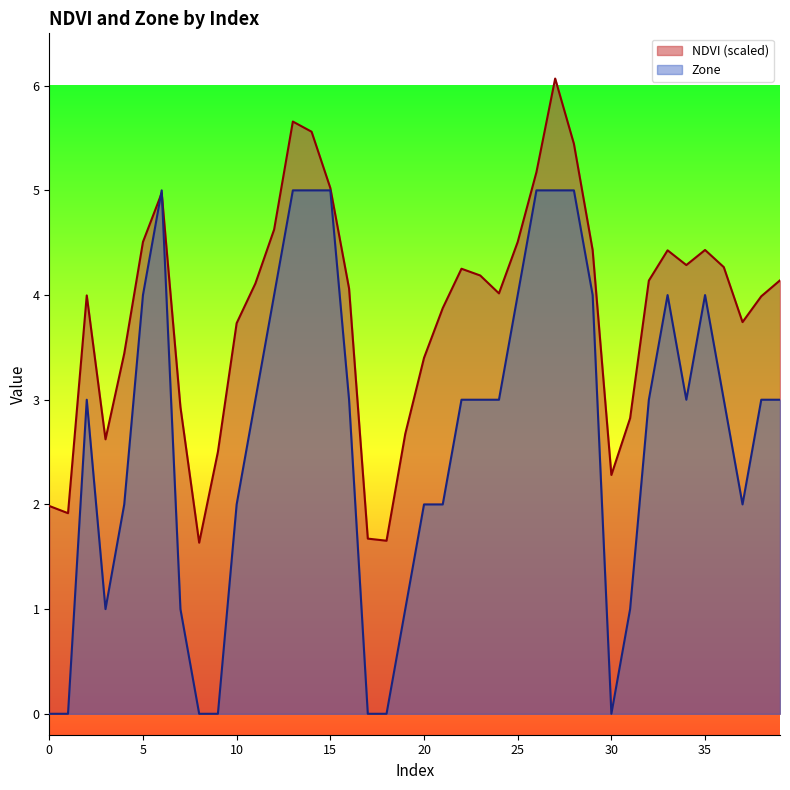

True or false: Zone has more than 0 interior local peaks.

True